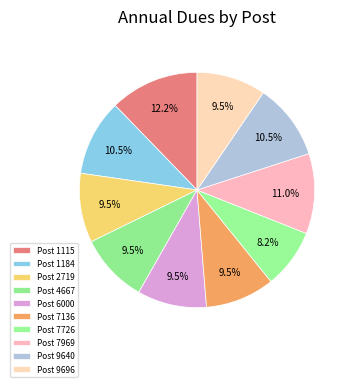

How many segments does this pie chart have?

10